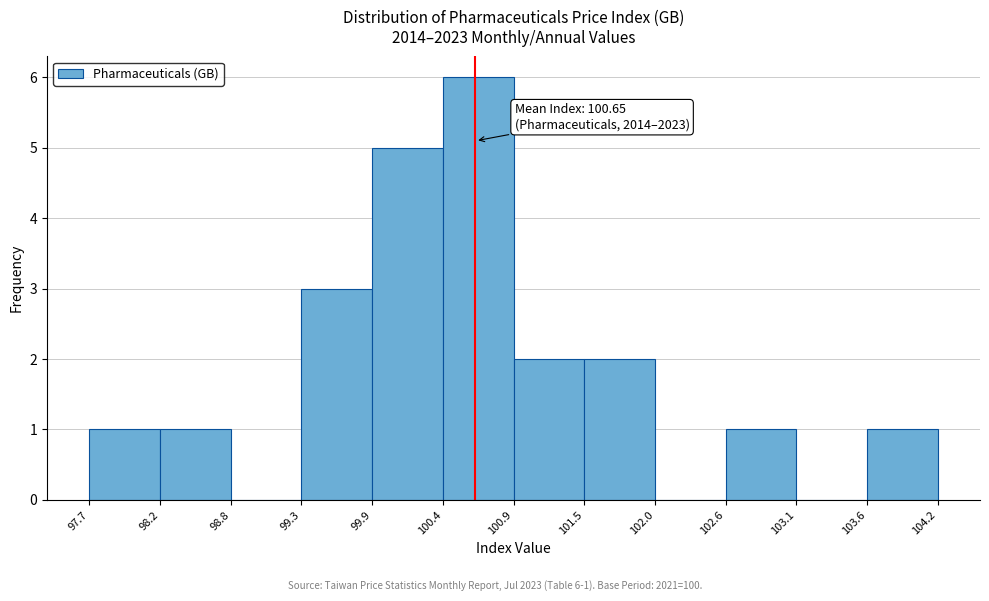

Which range on the x-axis has the tallest bar?

100.4 to 100.9